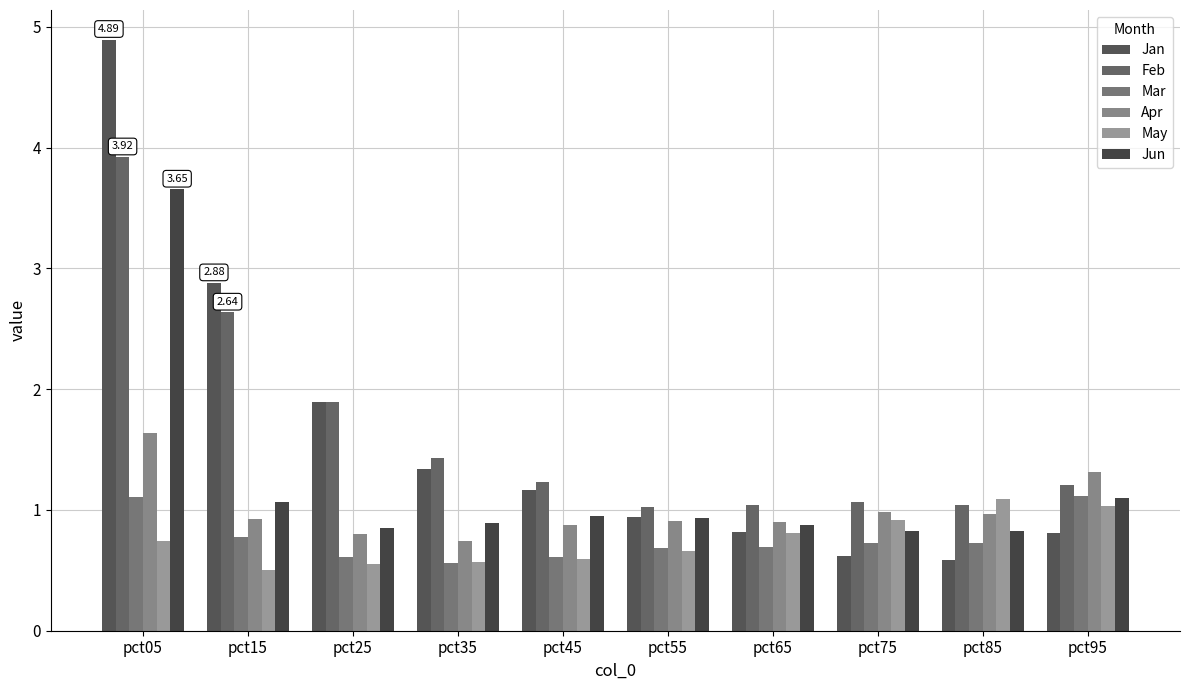

Which label corresponds to the smallest value in the chart?

pct15